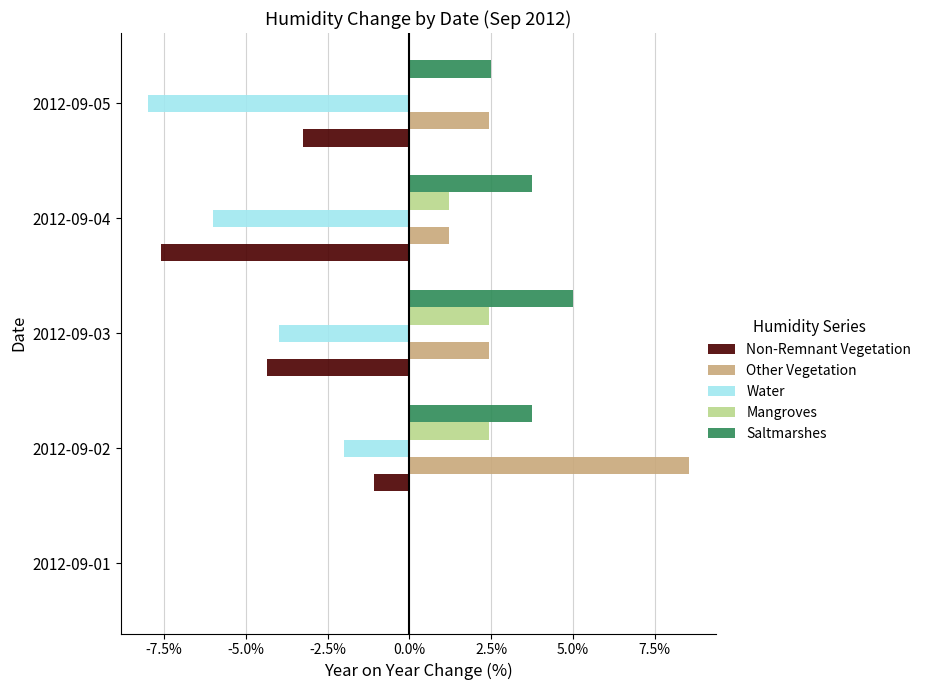

At which label is Non-Remnant Vegetation closest to -3?

2012-09-05